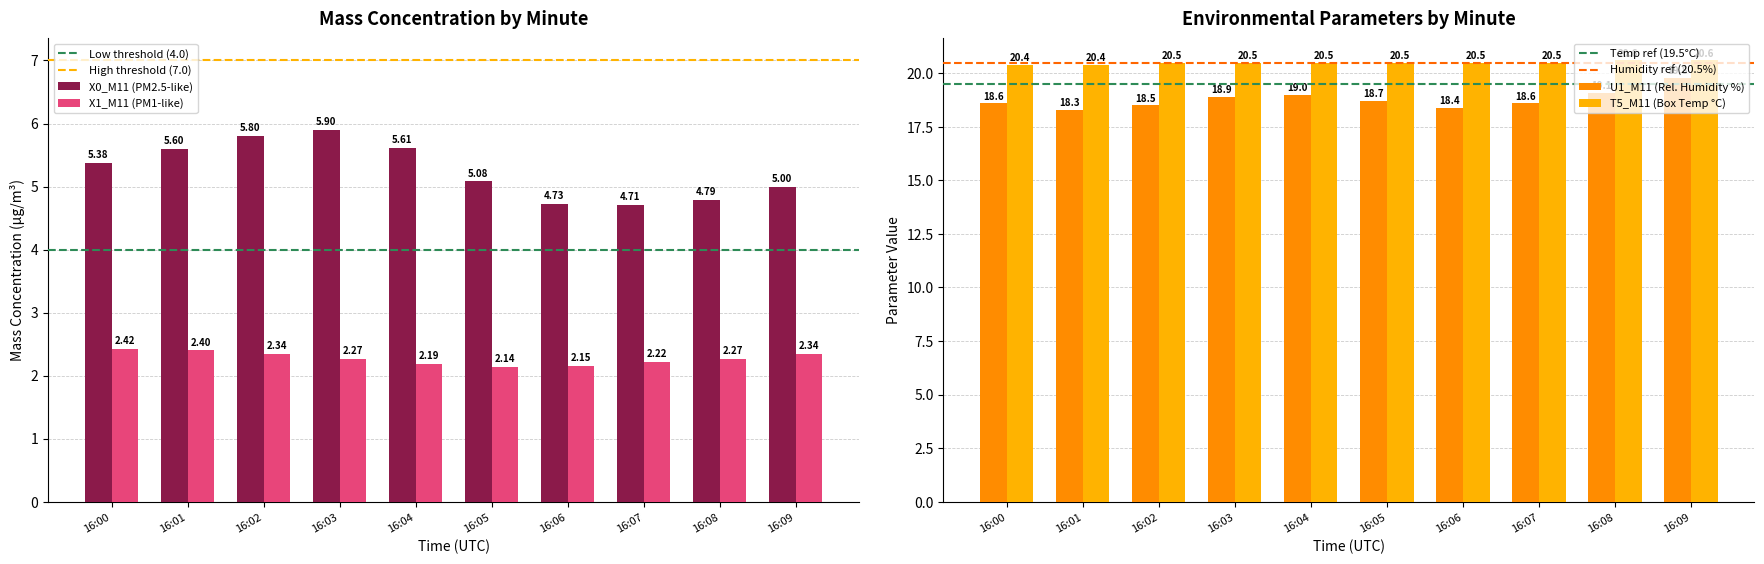

What is the value of the X1_M11 bar at the 7th from the left?

2.1